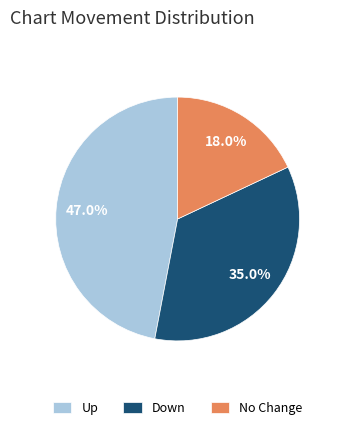

Is there a majority slice in this chart?

No